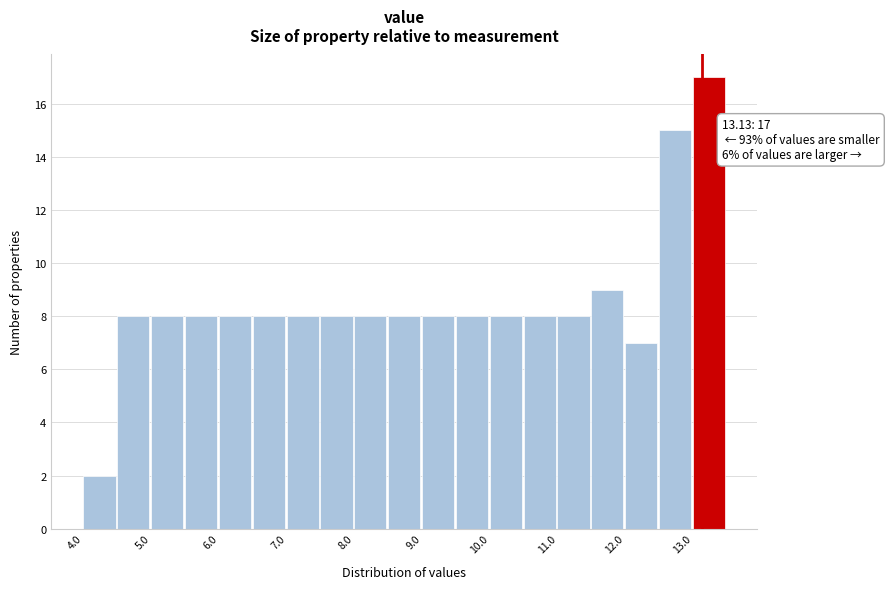

Which range on the x-axis has the tallest bar?

13.0 to 13.5